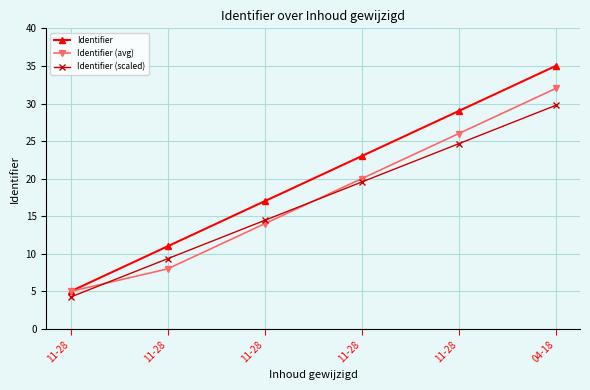

How many data points does each series have?

6